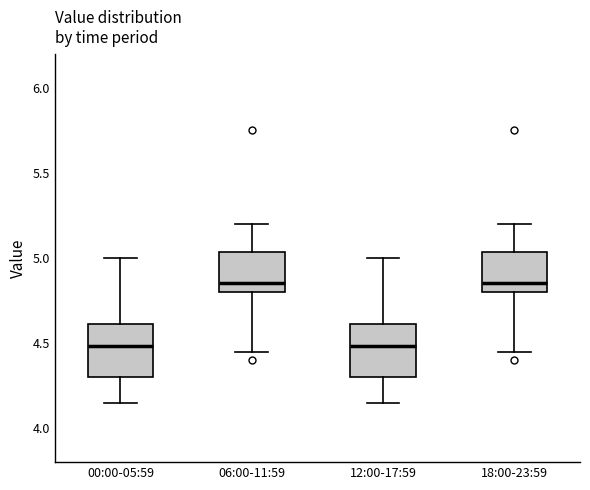

Reading left to right, transcribe this box plot: for each box, give where its median line is, the range the box spans, and where its two whiskers end, as read against the y-axis. The values are not printed on the chart, so give them approximately, as read against the axis.

00:00-05:59: median 4.50, box 4.30 to 4.60, whiskers 4.15 to 5.00
06:00-11:59: median 4.85, box 4.80 to 5.05, whiskers 4.45 to 5.20
12:00-17:59: median 4.50, box 4.30 to 4.60, whiskers 4.15 to 5.00
18:00-23:59: median 4.85, box 4.80 to 5.05, whiskers 4.45 to 5.20